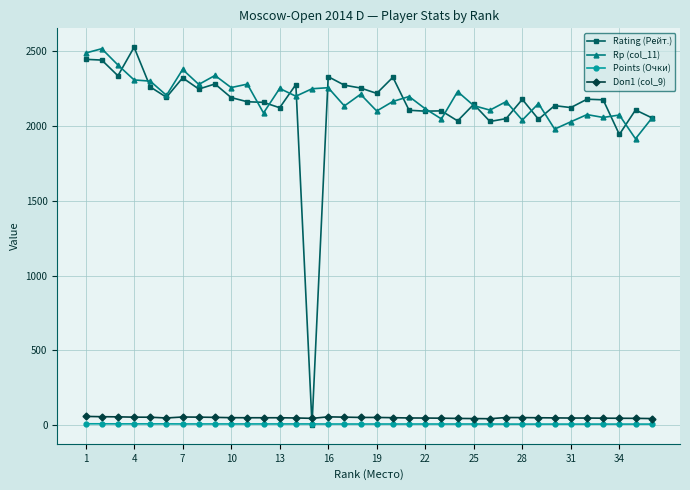

What is the maximum value shown in the chart?

2528.0